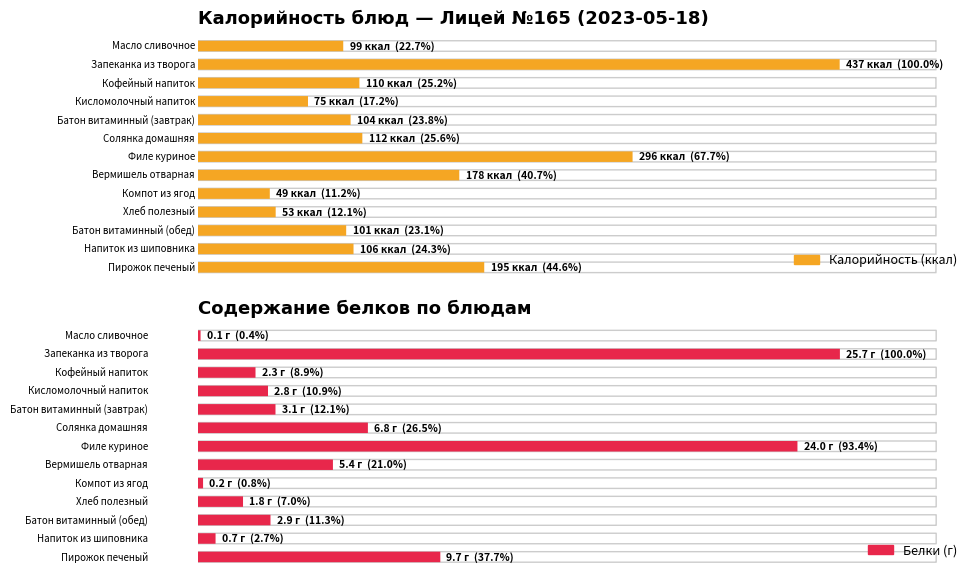

List the series in order of their overall mean, lowest first.

Белки, Калорийность